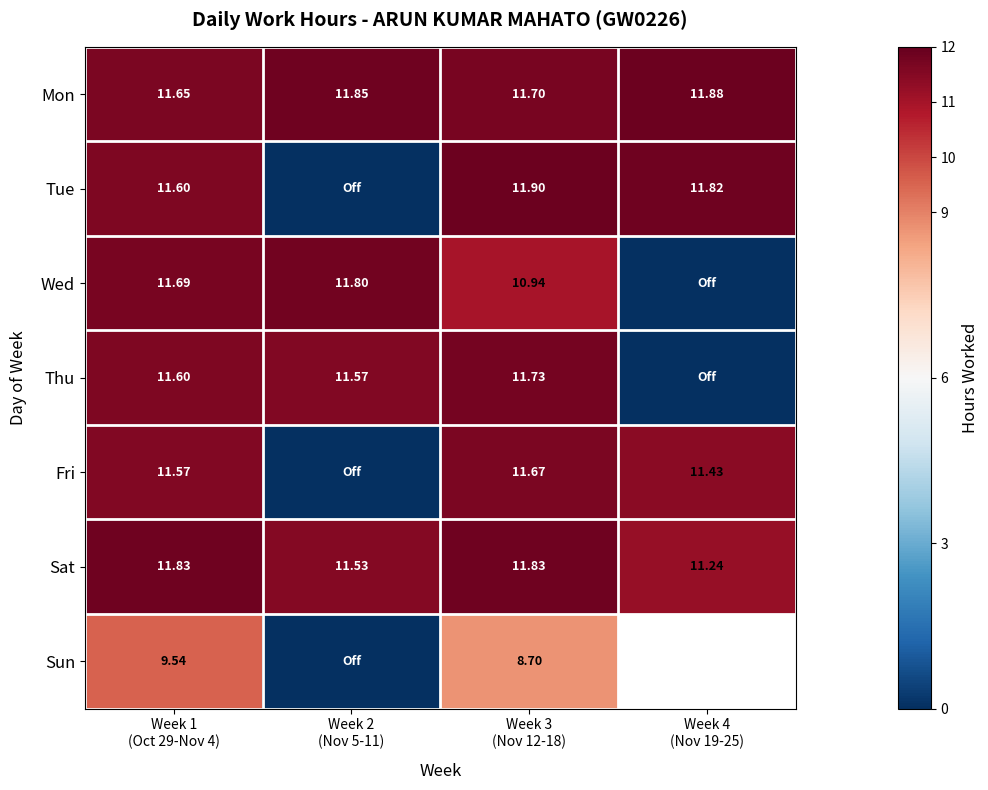

How many data points in Wed are above 11?

2